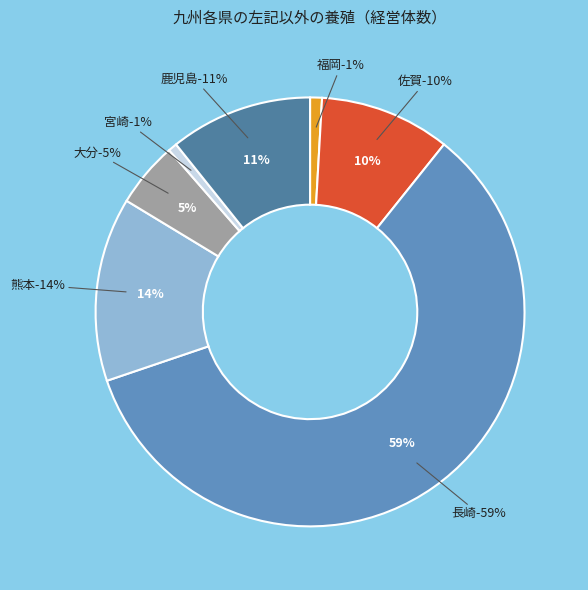

Between 大分 and 福岡, which is larger?

大分